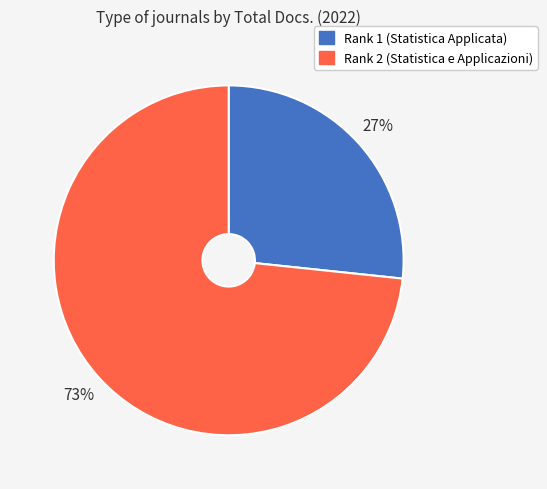

The Rank 1 slice represents 39% of the pie. True or false?

False